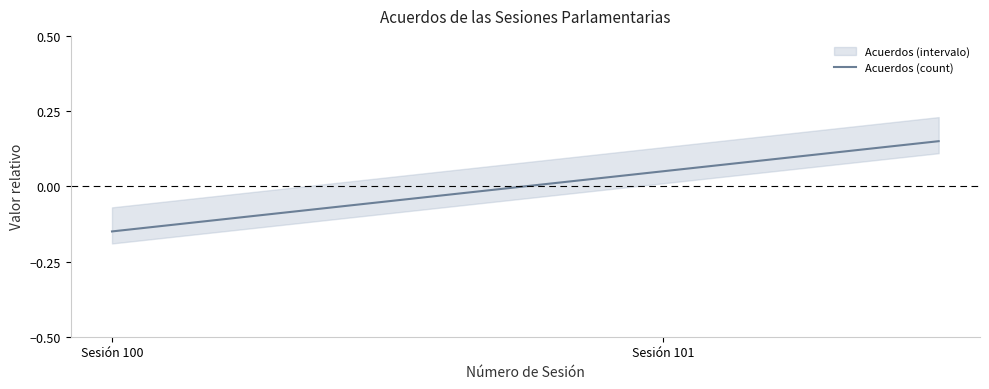

The Acuerdos (count) series shows -0.0 at Sesión 100. True or false?

False